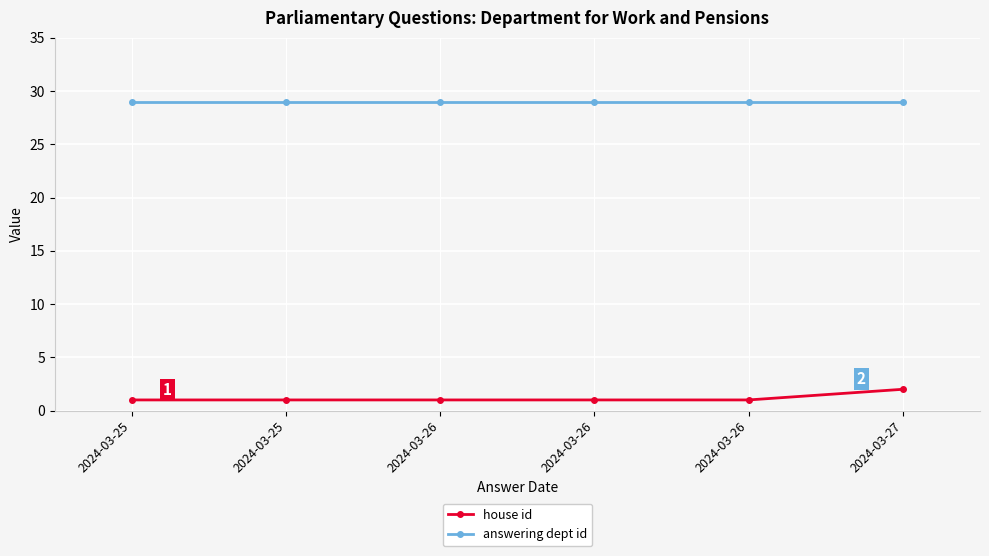

Does the chart have visible grid lines?

Yes